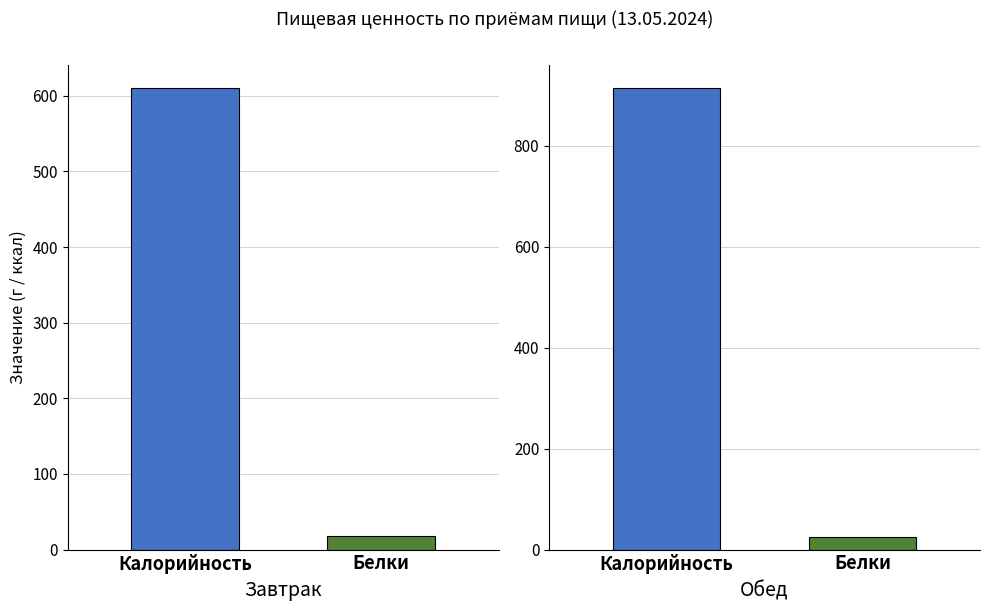

What is the average value of the Калорийность series?

762.7